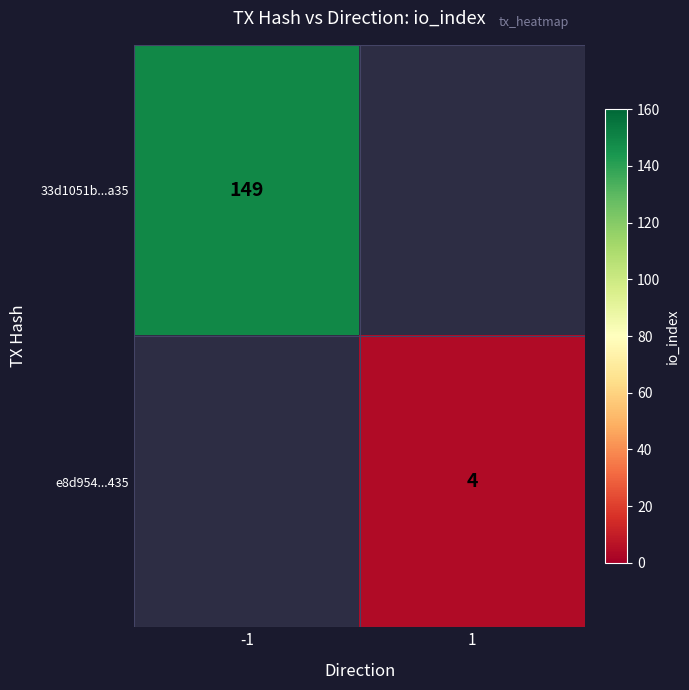

Is it true that 33d1051b...a35 equals 149 at -1?

True